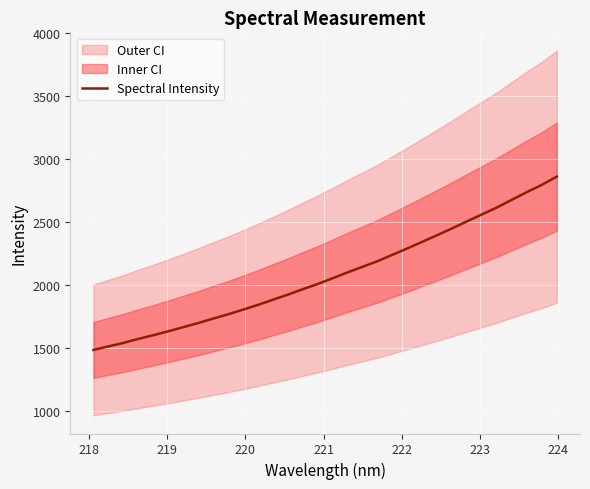

What is the lowest value of the Spectral Intensity series?

1483.6